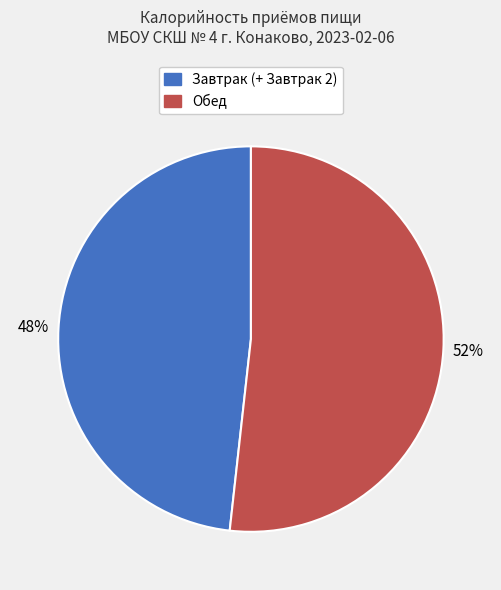

What is the ratio of the value at Завтрак (+ Завтрак 2) to the value at Обед?

0.9